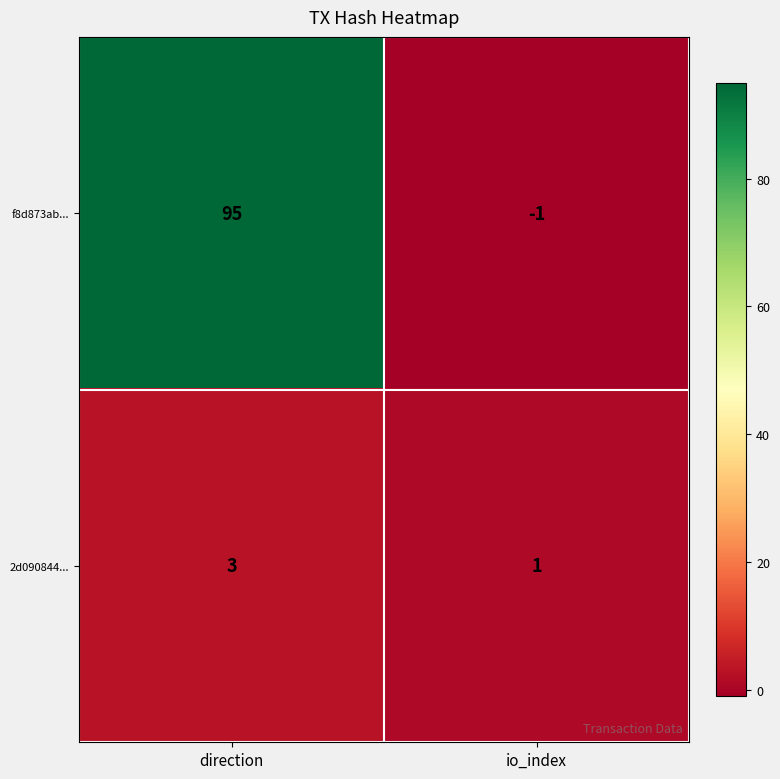

What is the sum of all f8d873ab... values?

94